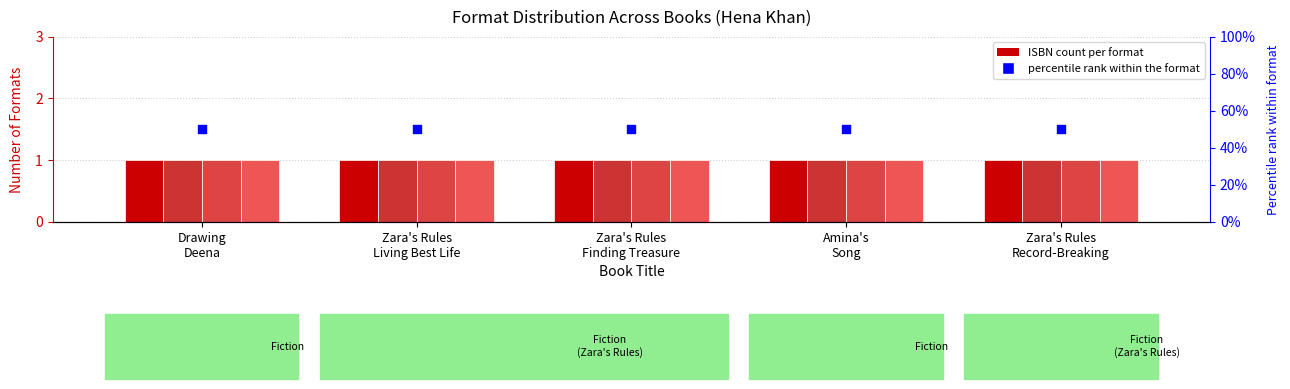

Which series has the largest total across all categories?

percentile rank within the format